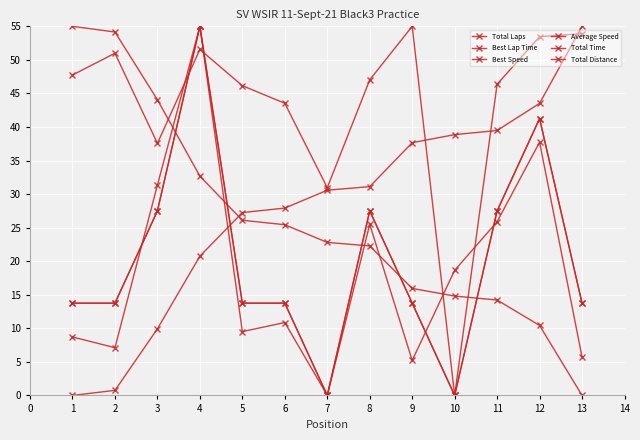

After their last crossing, which series has the higher values: Total Laps or Best Lap Time?

Best Lap Time